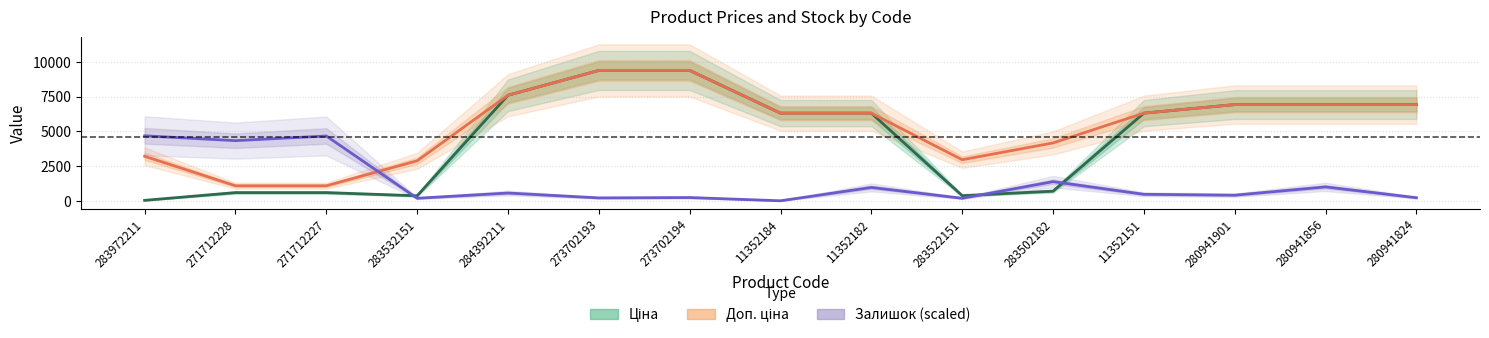

At which label does Залишок (scaled) reach its minimum?

11352184